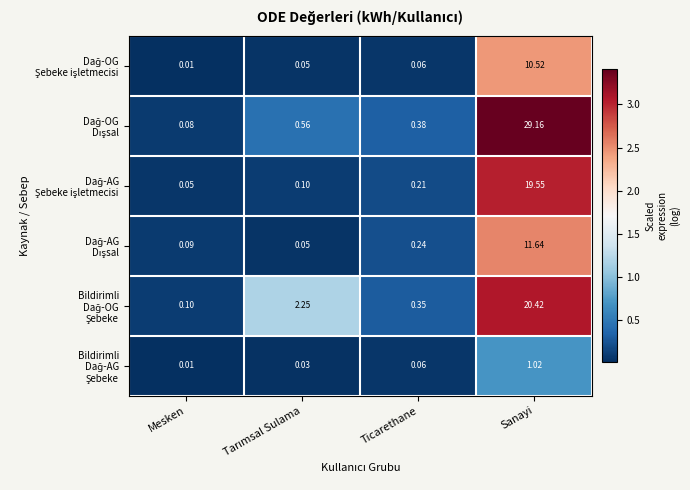

Which label corresponds to the smallest value in the chart?

Mesken